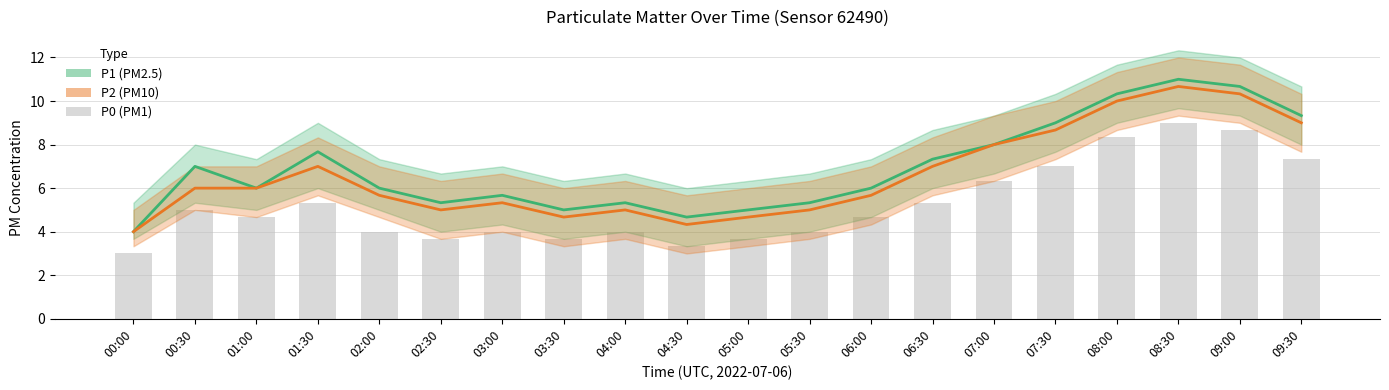

Which label corresponds to the largest value in the chart?

08:30